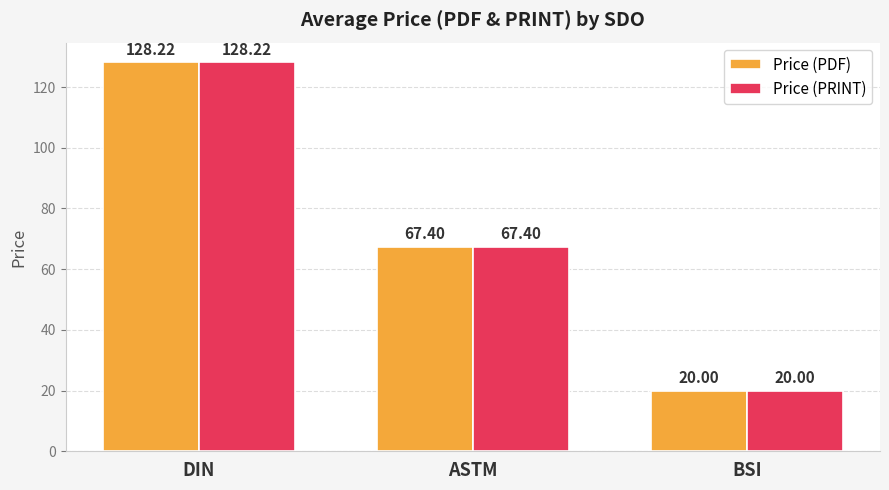

At how many categories does at least one series exceed 81?

1